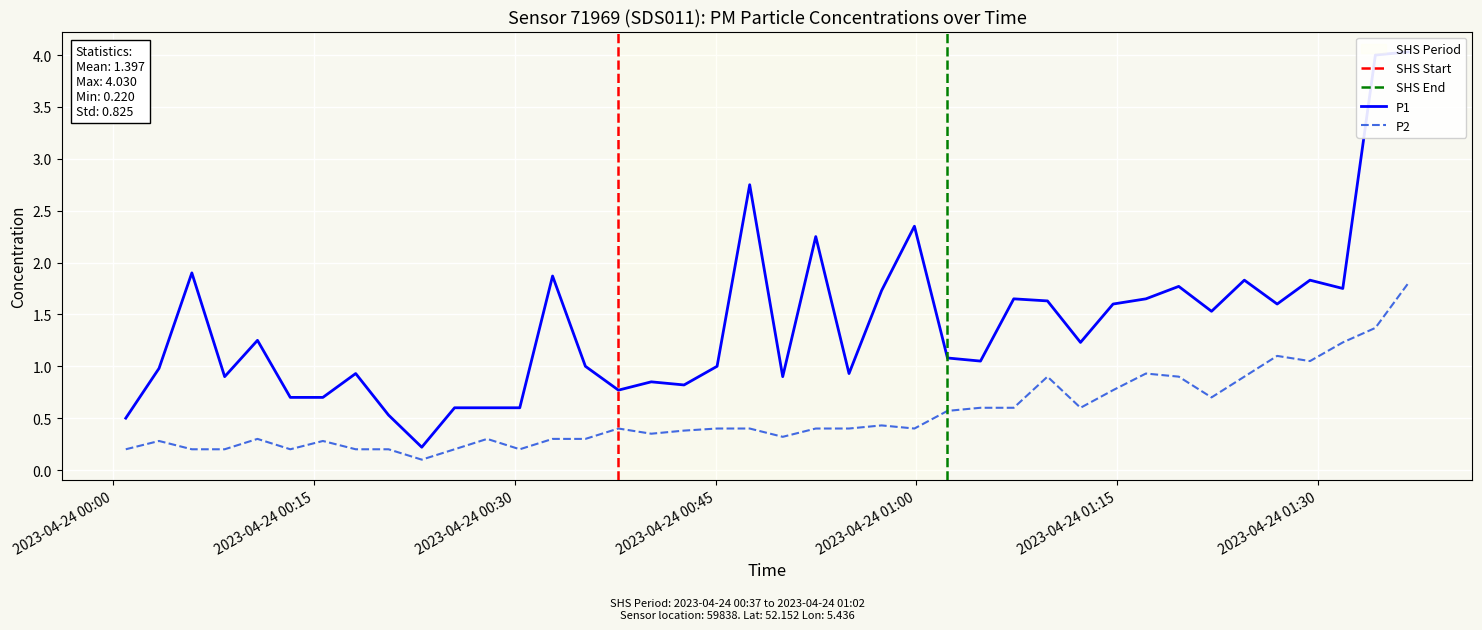

Is it true that P2 equals 1.8 at 38?

False